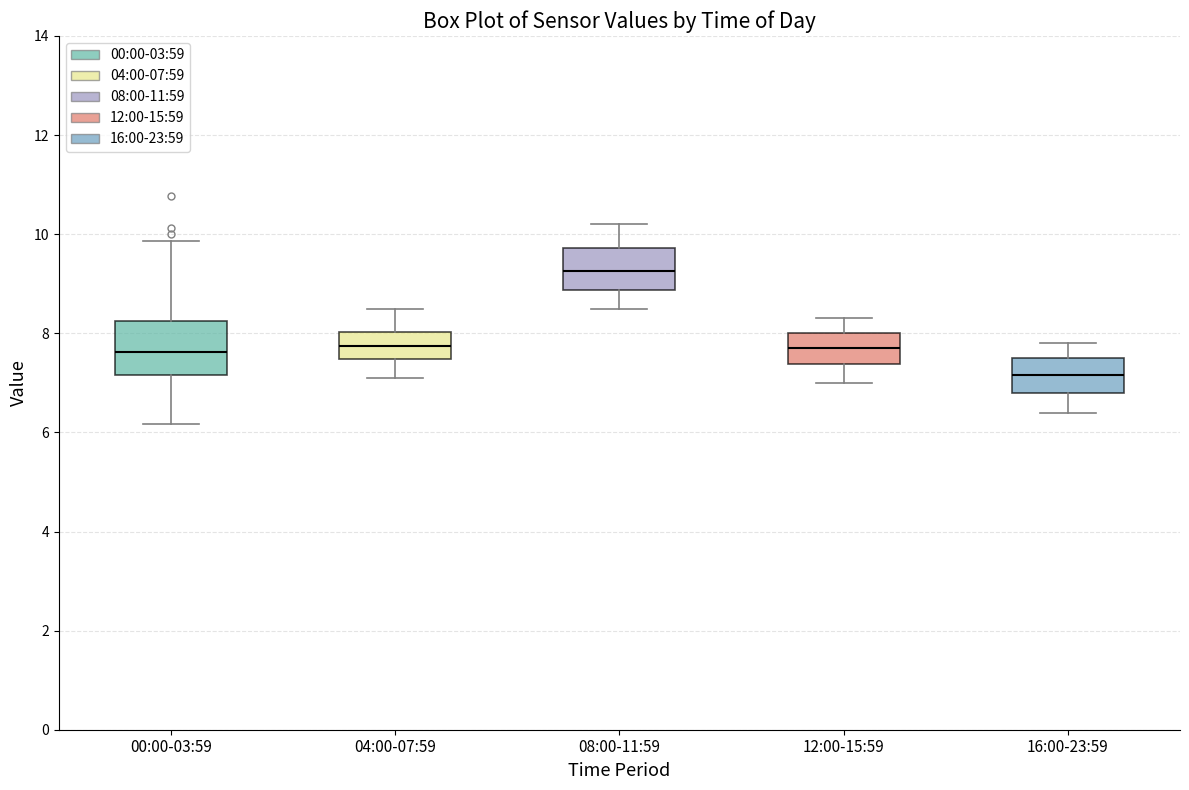

Where is the lower edge of the box for 16:00-23:59 on the y-axis? The values are not printed on the chart, so give them approximately, as read against the axis.

6.8